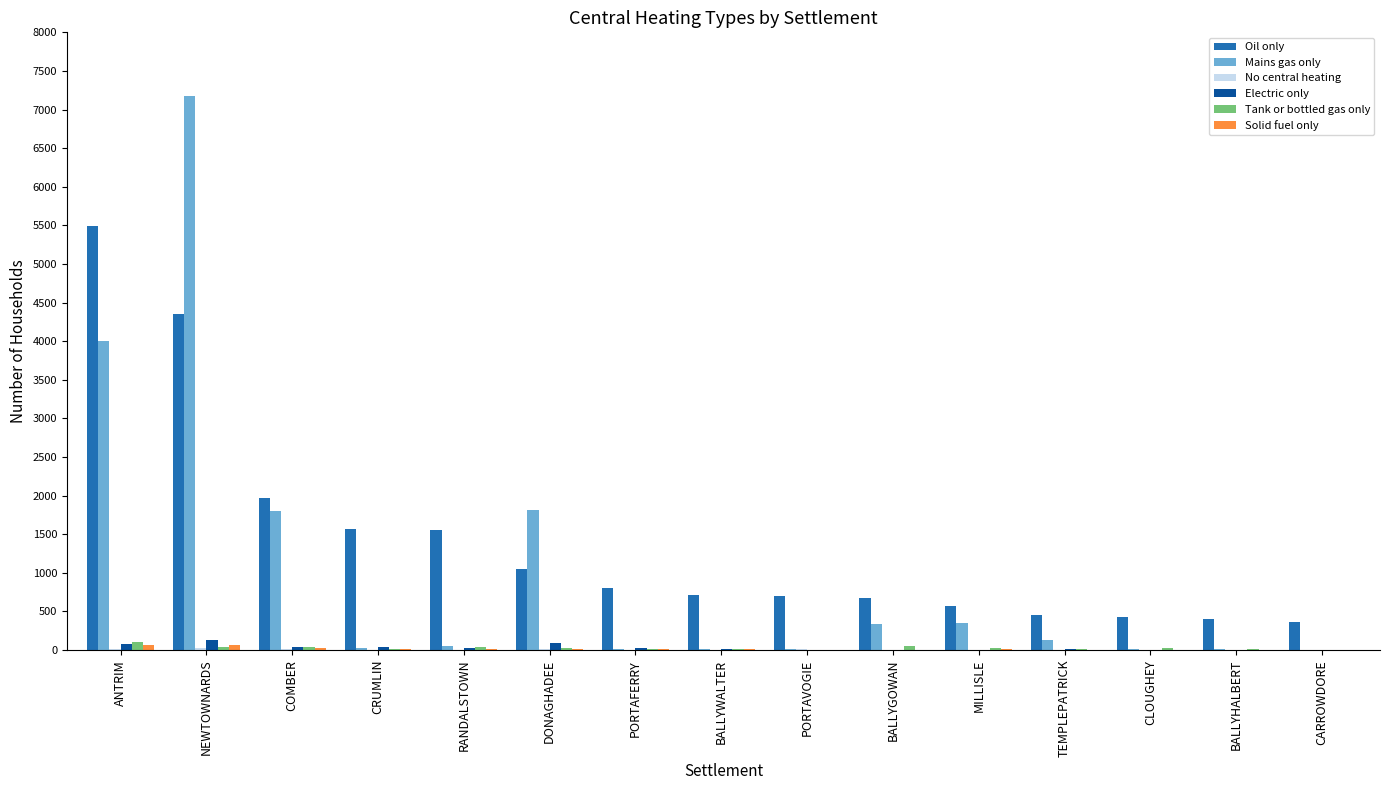

Where is Mains gas only nearest to the value 3587?

ANTRIM